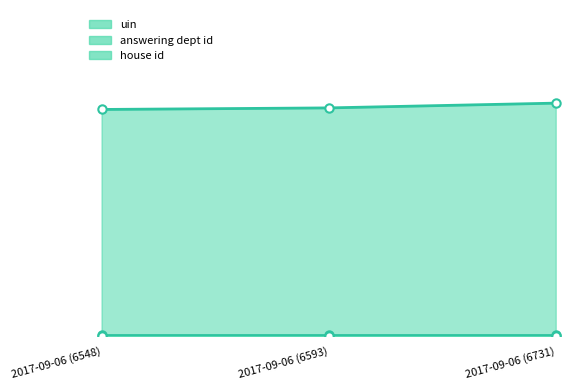

Read the answering dept id line value at 2017-09-06 (6548).

14